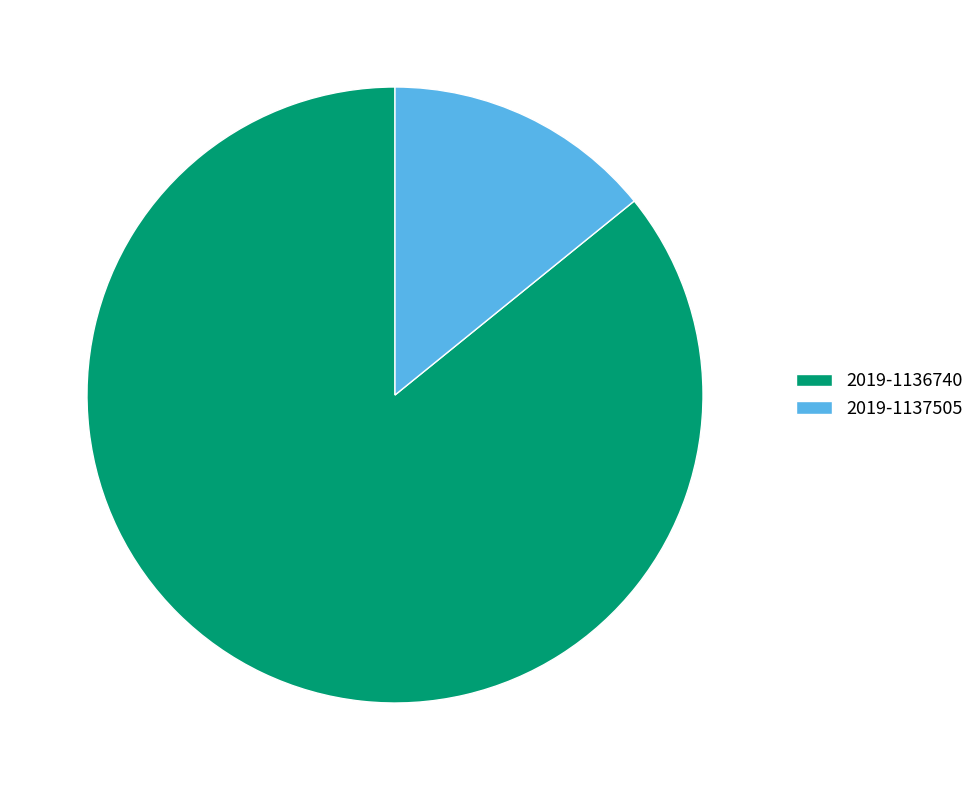

What is the largest slice in the pie chart?

2019-1136740